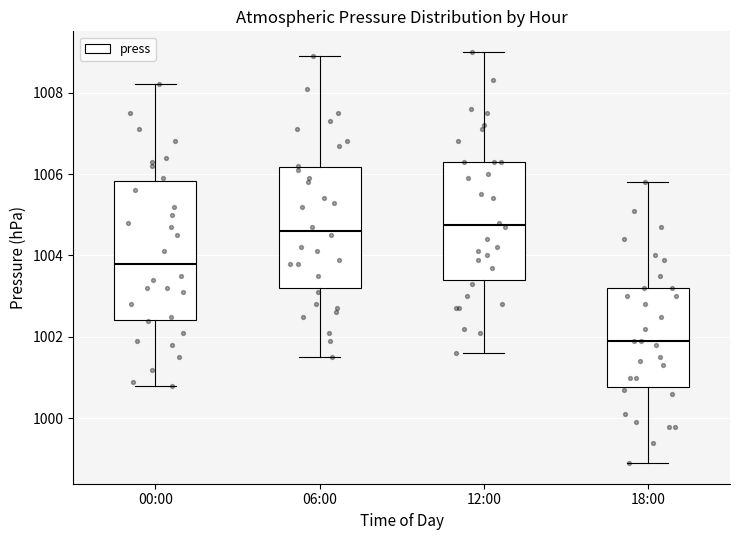

Reading left to right, transcribe this box plot: for each box, give where its median line is, the range the box spans, and where its two whiskers end, as read against the y-axis. The values are not printed on the chart, so give them approximately, as read against the axis.

00:00: median 1003.8, box 1002.4 to 1005.8, whiskers 1000.8 to 1008.2
06:00: median 1004.6, box 1003.2 to 1006.2, whiskers 1001.6 to 1009.0
12:00: median 1004.8, box 1003.4 to 1006.4, whiskers 1001.6 to 1009.0
18:00: median 1002.0, box 1000.8 to 1003.2, whiskers 999.0 to 1005.8